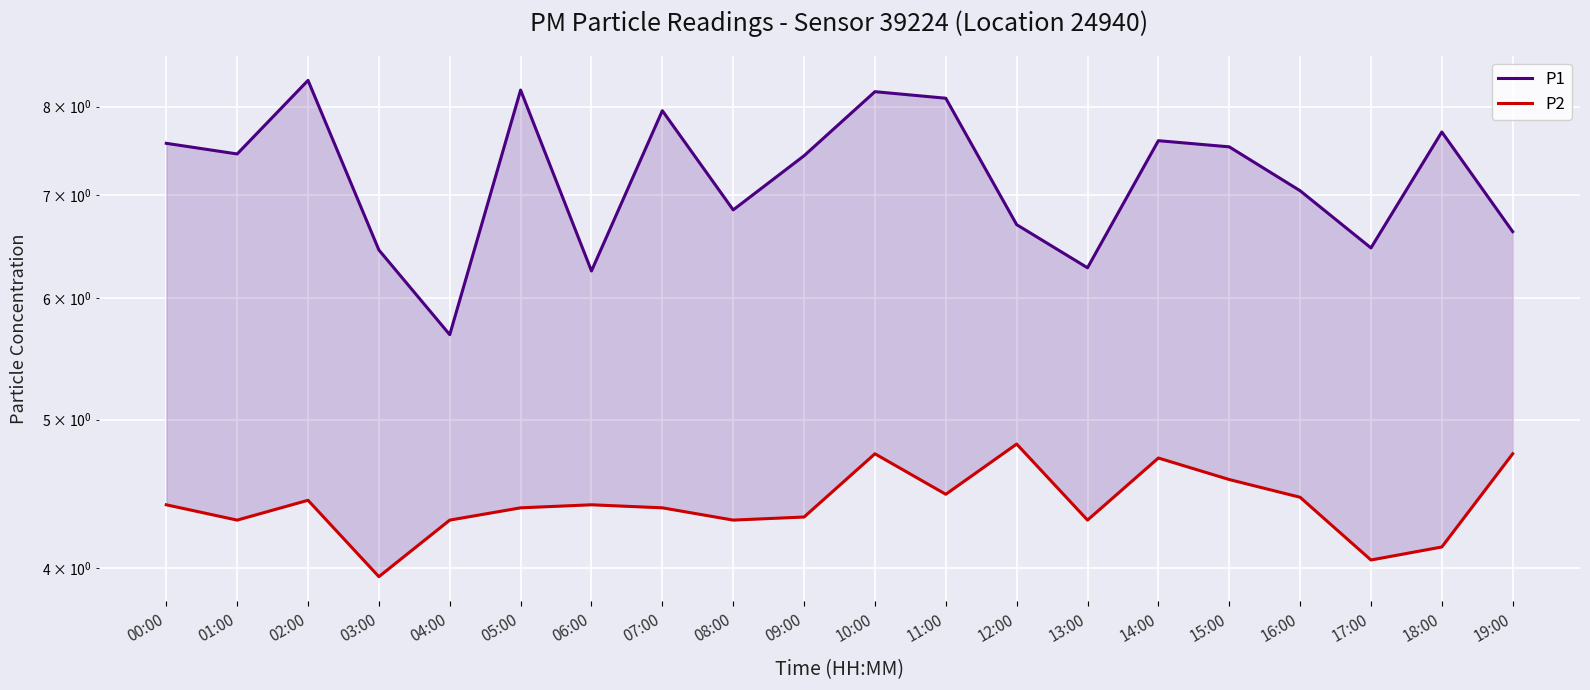

At how many categories does at least one series exceed 8?

4